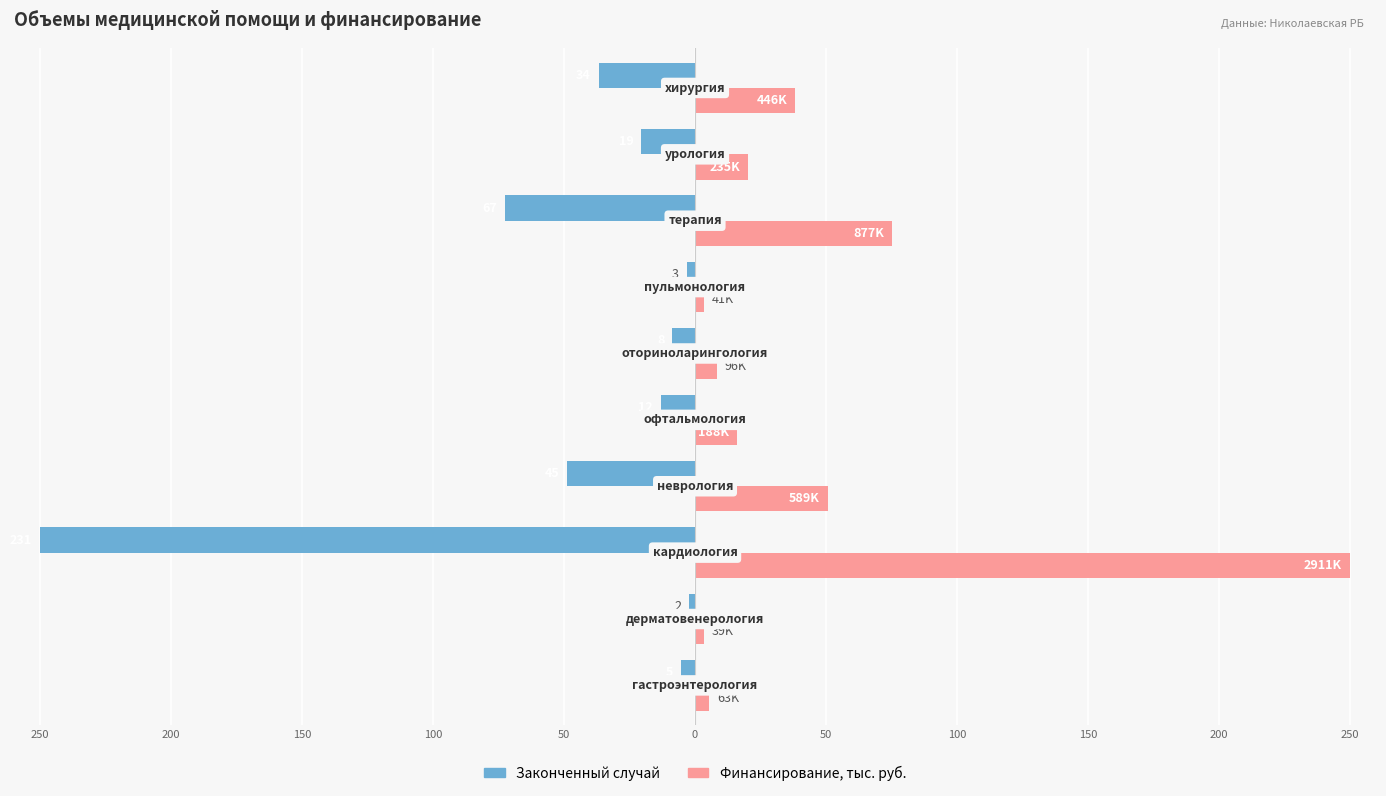

What are all the series names shown in the legend?

Законченный случай, Финансирование, тыс. руб.